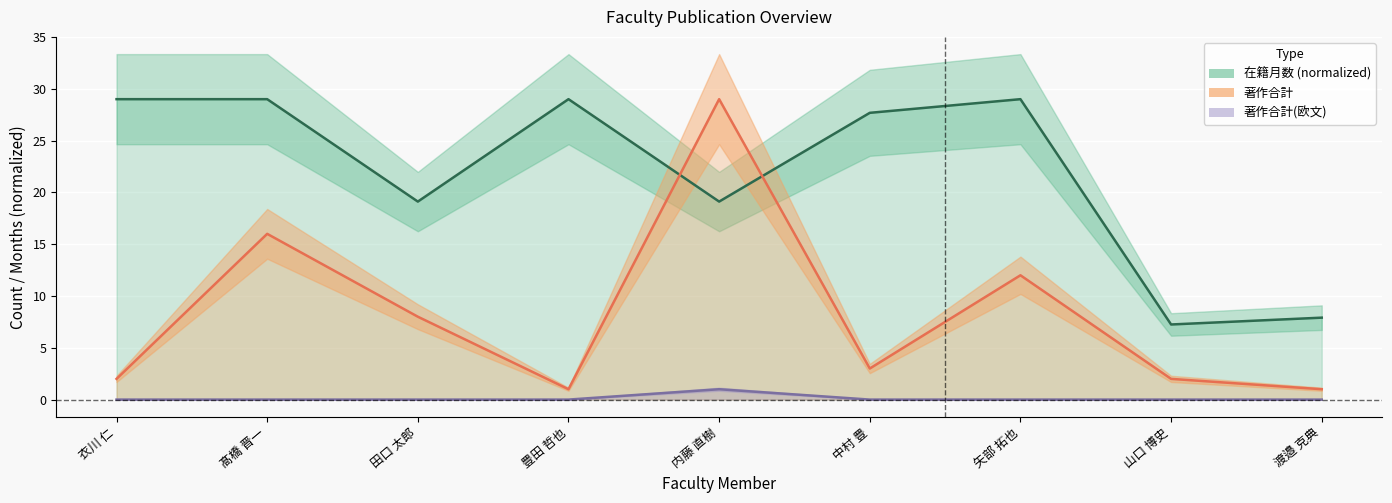

At how many categories does at least one series exceed 2?

9